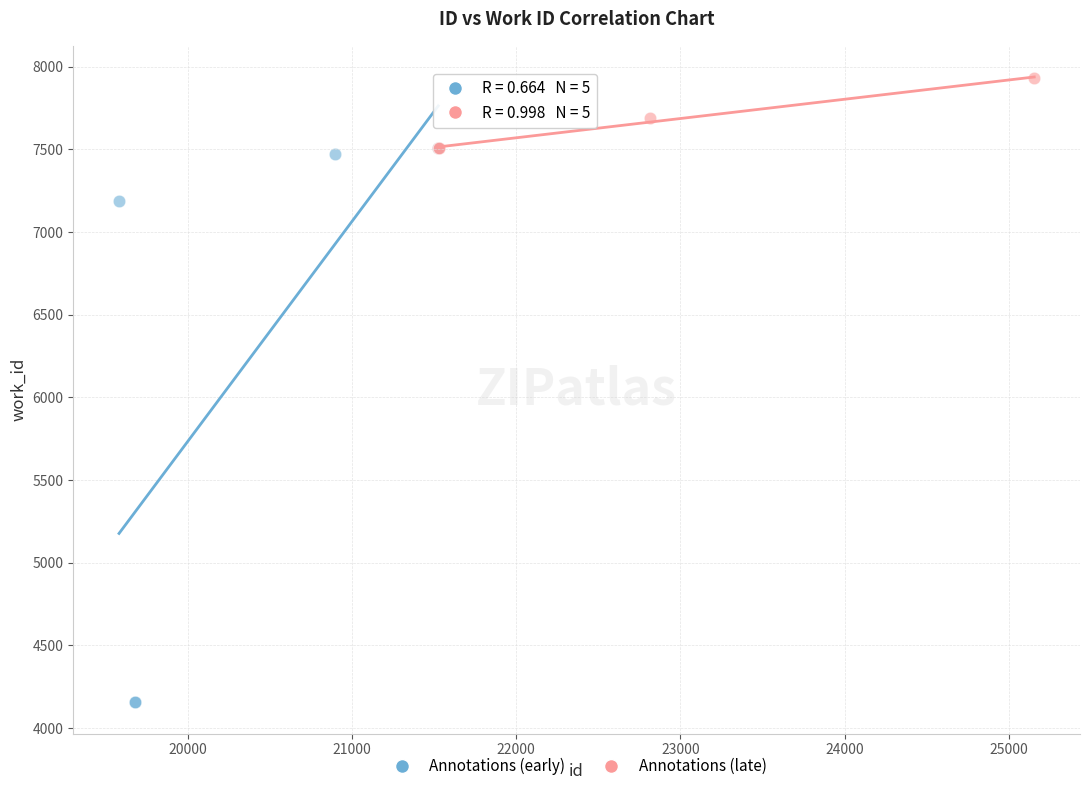

Which series has the widest spread of Y values?

Annotations (early)